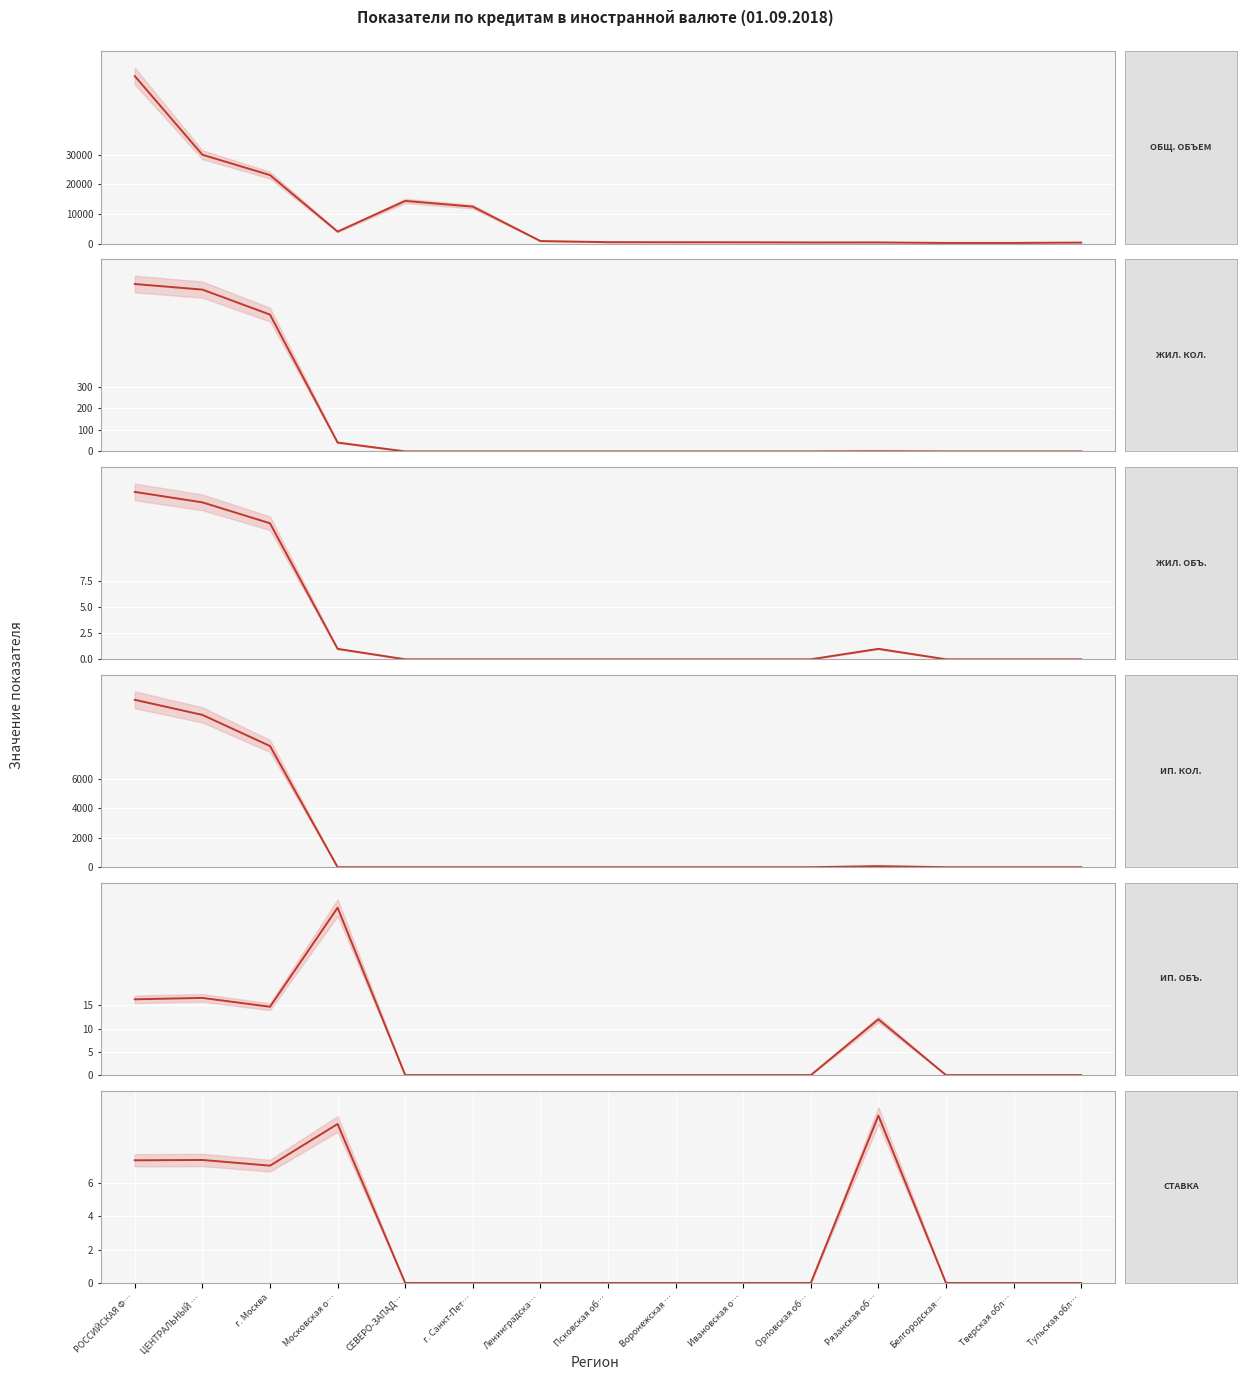

List the series in order of their peak value, highest first.

Объем кредитов всего, млн.руб., Ипотечные кредиты (кол-во), Жилищные кредиты (кол-во), Ипотечные кредиты (объем), Жилищные кредиты (объем), Средневзвешенная ставка, %